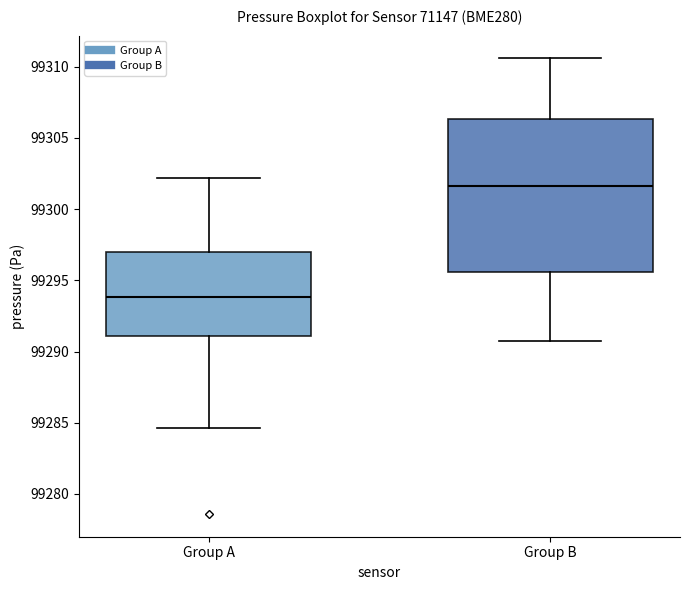

Where is the lower edge of the box for Group A on the y-axis? The values are not printed on the chart, so give them approximately, as read against the axis.

99291.0